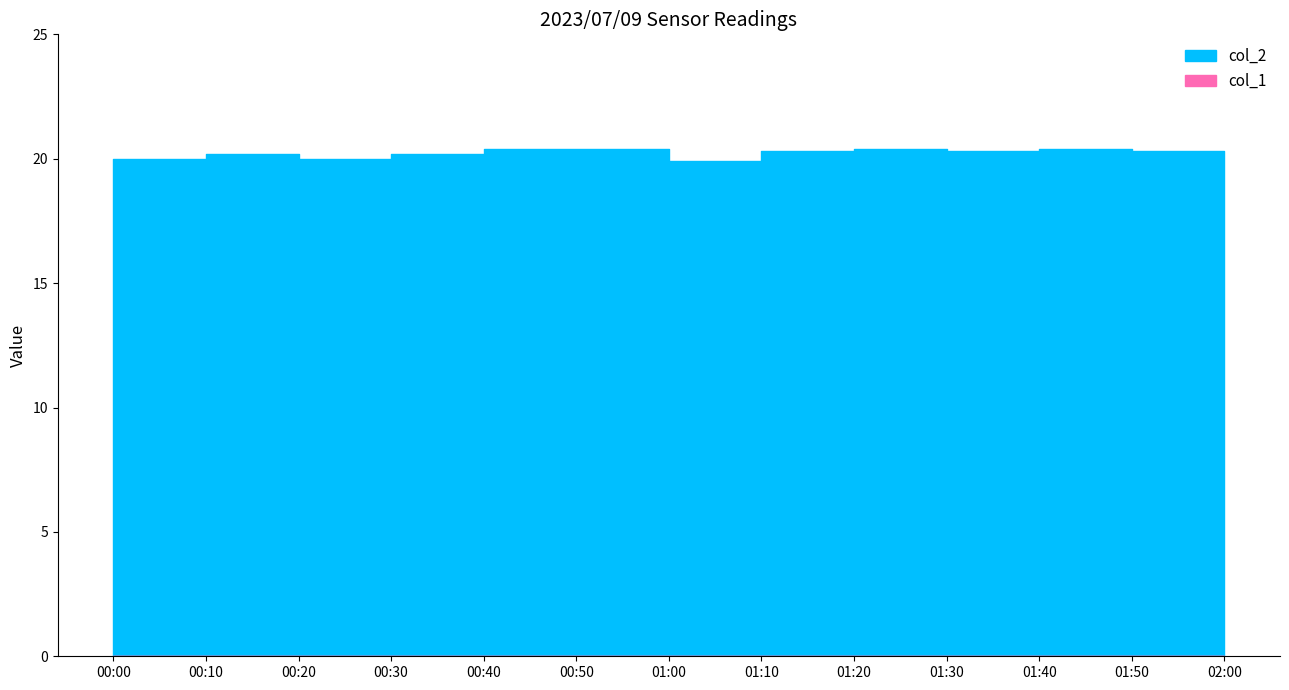

What is the label of the 6th point from the right?

01:10